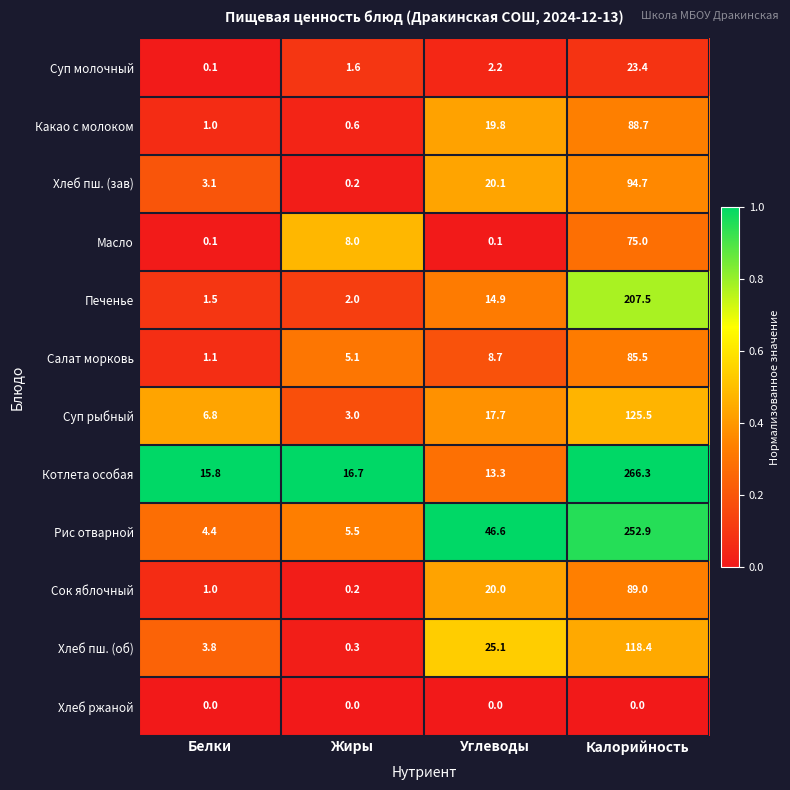

At how many categories does at least one series exceed 0?

4